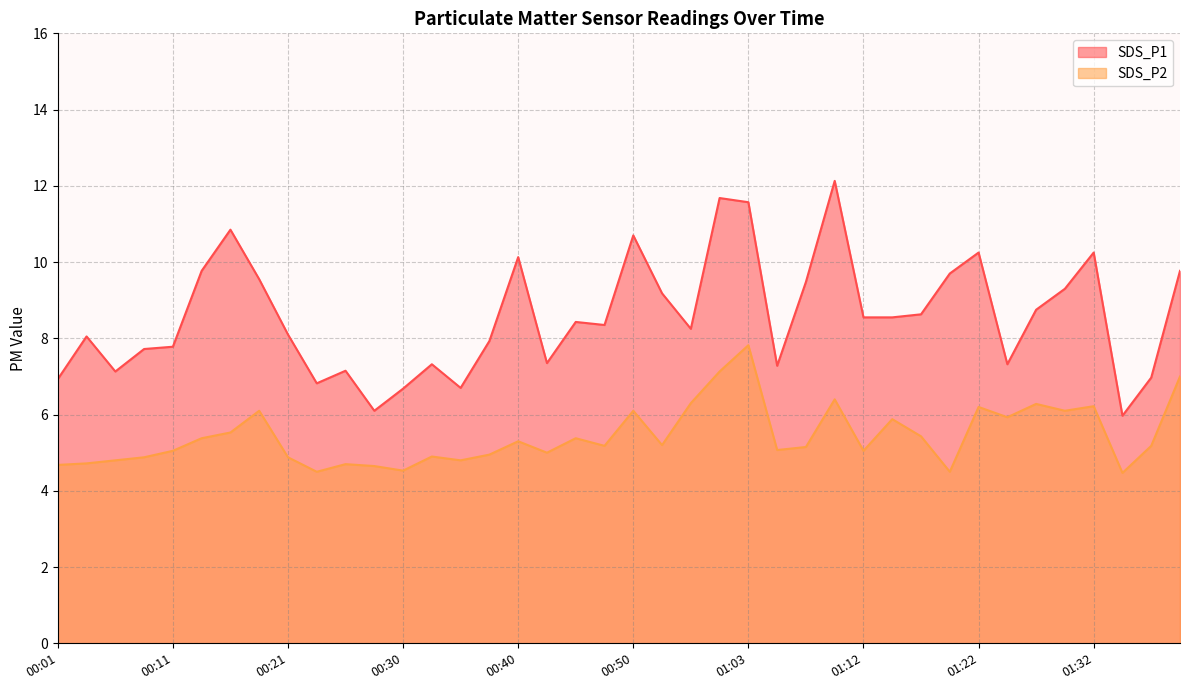

Count the number of data series in this chart.

2